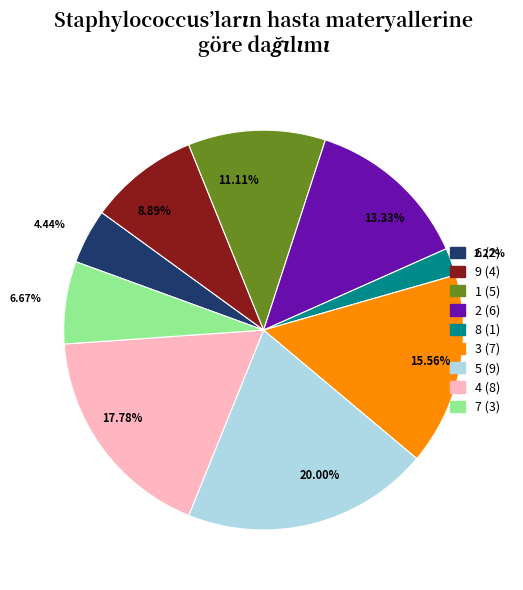

Does 9 represent more than half of the total?

No